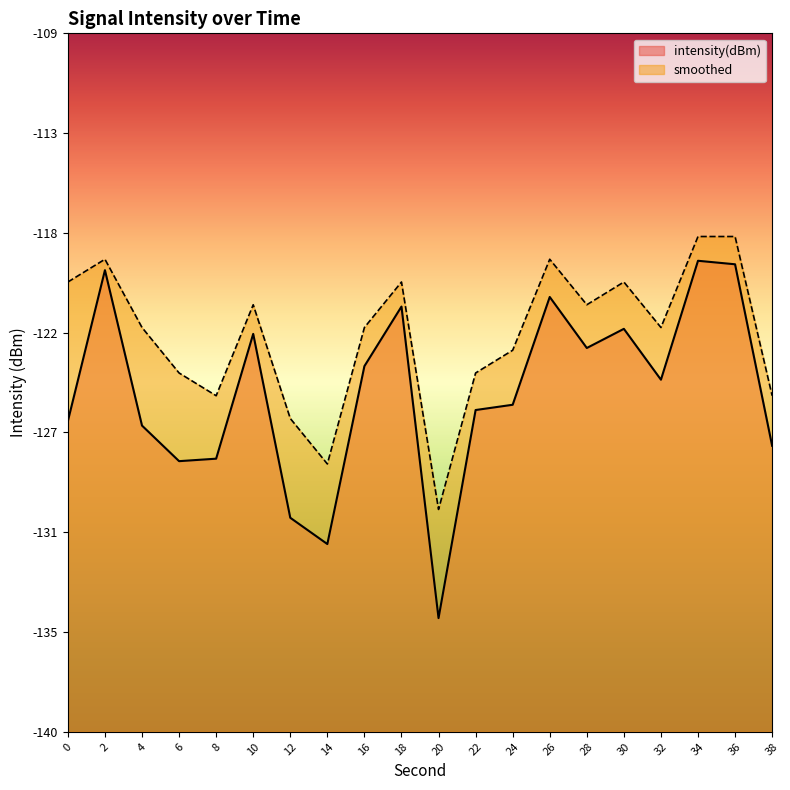

Reading right to left, what are all the values shown in this chart?

intensity(dBm): 38=-127.2	36=-119.2	34=-119.1	32=-124.3	30=-122.1	28=-122.9	26=-120.7	24=-125.4	22=-125.6	20=-134.8	18=-121.1	16=-123.7	14=-131.5	12=-130.4	10=-122.3	8=-127.8	6=-127.9	4=-126.3	2=-119.5	0=-126.1
smoothed: 38=-125.0	36=-118.0	34=-118.0	32=-122.0	30=-120.0	28=-121.0	26=-119.0	24=-123.0	22=-124.0	20=-130.0	18=-120.0	16=-122.0	14=-128.0	12=-126.0	10=-121.0	8=-125.0	6=-124.0	4=-122.0	2=-119.0	0=-120.0